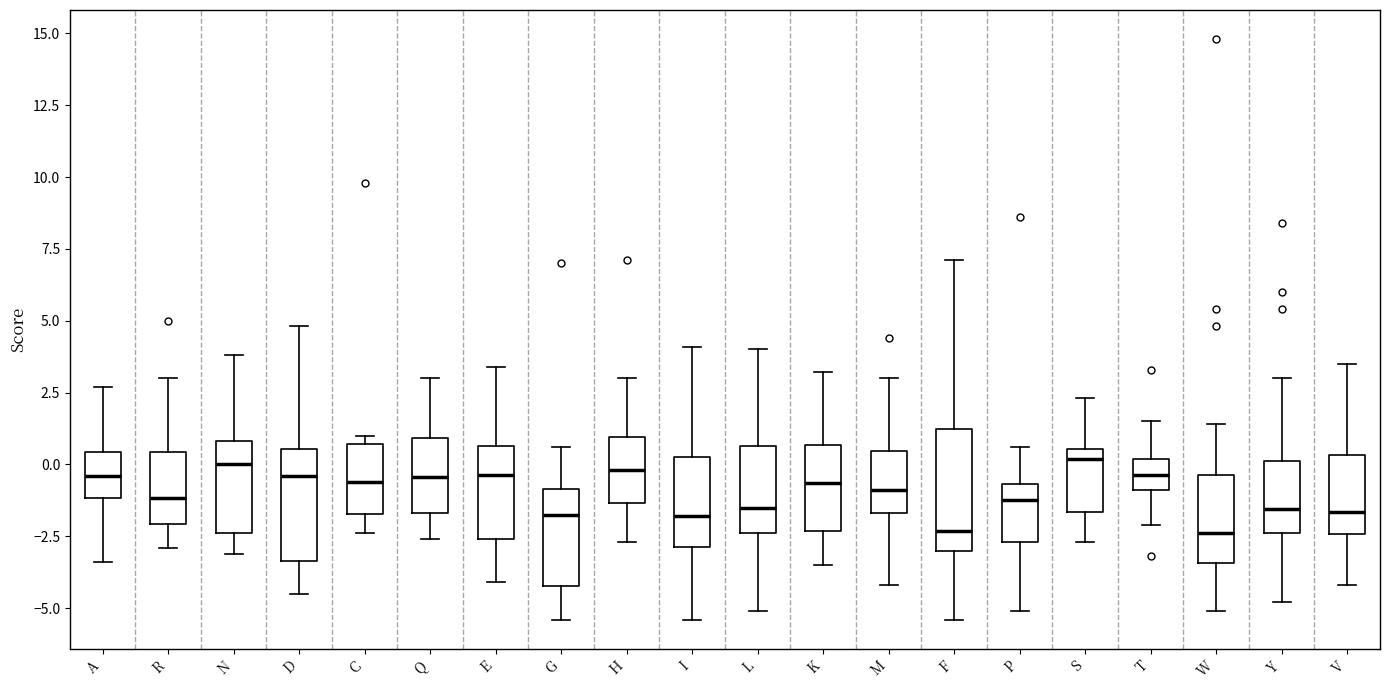

Reading left to right, transcribe this box plot: for each box, give where its median line is, the range the box spans, and where its two whiskers end, as read against the y-axis. The values are not printed on the chart, so give them approximately, as read against the axis.

A: median -0.5, box -1.0 to 0.5, whiskers -3.5 to 2.5
R: median -1.0, box -2.0 to 0.5, whiskers -3.0 to 3.0
N: median 0.0, box -2.5 to 1.0, whiskers -3.0 to 4.0
D: median -0.5, box -3.5 to 0.5, whiskers -4.5 to 5.0
C: median -0.5, box -1.5 to 0.5, whiskers -2.5 to 1.0
Q: median -0.5, box -1.5 to 1.0, whiskers -2.5 to 3.0
E: median -0.5, box -2.5 to 0.5, whiskers -4.0 to 3.5
G: median -1.5, box -4.0 to -1.0, whiskers -5.5 to 0.5
H: median 0.0, box -1.5 to 1.0, whiskers -2.5 to 3.0
I: median -2.0, box -3.0 to 0.5, whiskers -5.5 to 4.0
L: median -1.5, box -2.5 to 0.5, whiskers -5.0 to 4.0
K: median -0.5, box -2.5 to 0.5, whiskers -3.5 to 3.0
M: median -1.0, box -1.5 to 0.5, whiskers -4.0 to 3.0
F: median -2.5, box -3.0 to 1.0, whiskers -5.5 to 7.0
P: median -1.0, box -2.5 to -0.5, whiskers -5.0 to 0.5
S: median 0.0, box -1.5 to 0.5, whiskers -2.5 to 2.5
T: median -0.5, box -1.0 to 0.0, whiskers -2.0 to 1.5
W: median -2.5, box -3.5 to -0.5, whiskers -5.0 to 1.5
Y: median -1.5, box -2.5 to 0.0, whiskers -5.0 to 3.0
V: median -1.5, box -2.5 to 0.5, whiskers -4.0 to 3.5